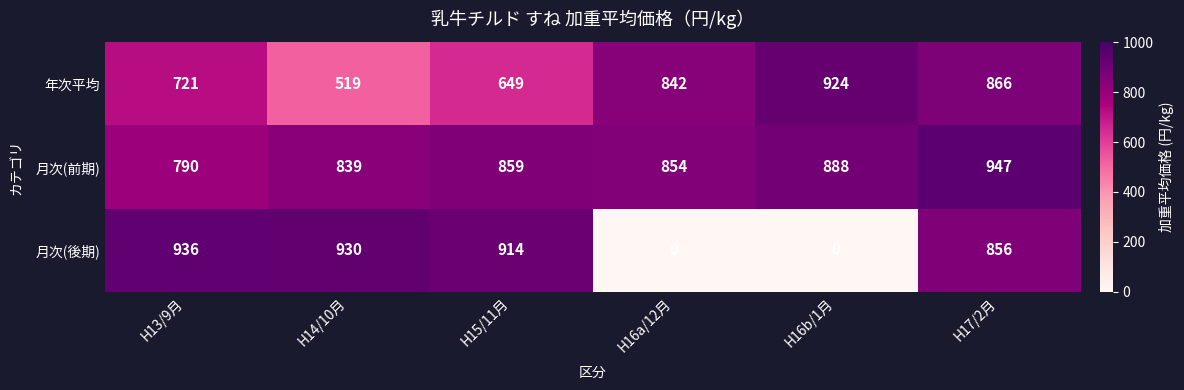

What is the difference between the second highest and second lowest values in the 月次(後期) series?

930